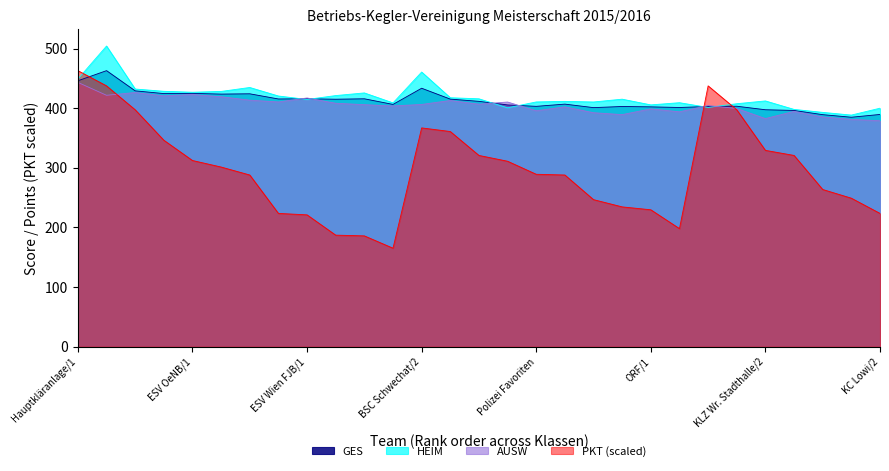

Is the value of PKT at BSC Schwechat/1 greater than the value of HEIM at Wiener Netze BGS/1?

Yes